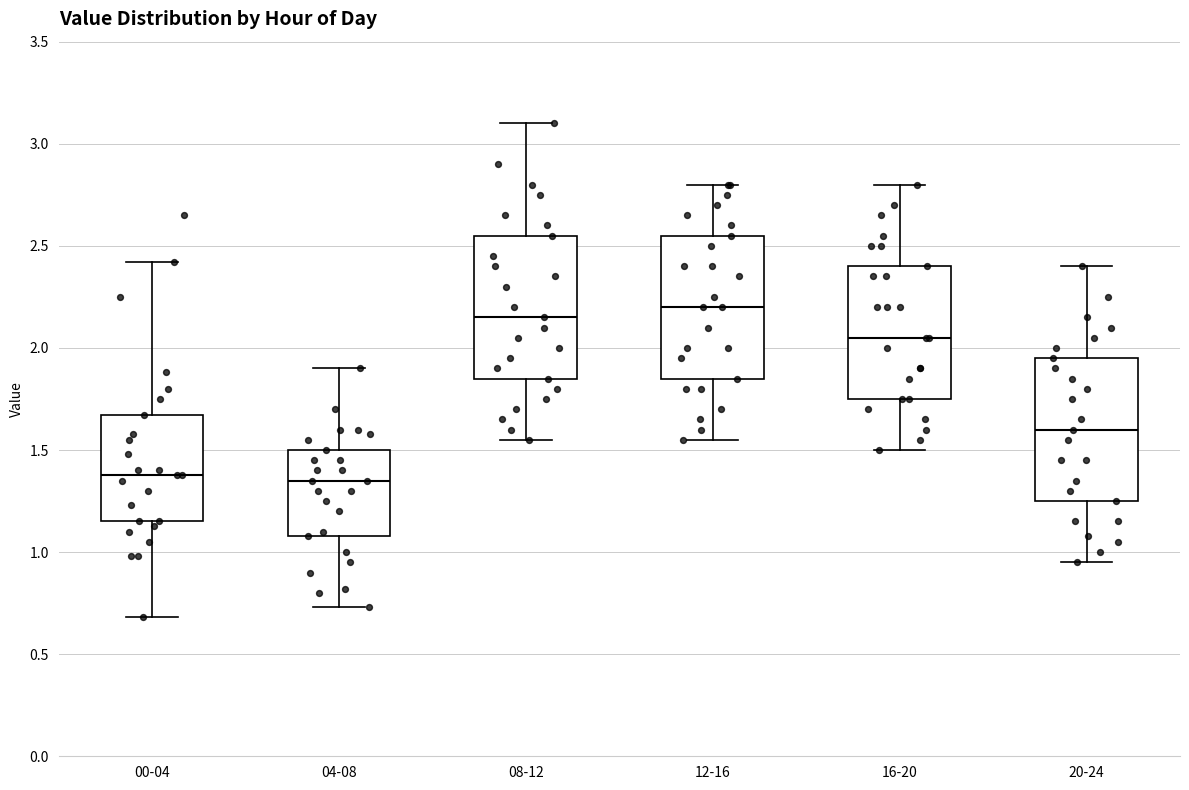

Where does the median line of the box for 00-04 sit on the y-axis? The values are not printed on the chart, so give them approximately, as read against the axis.

1.40